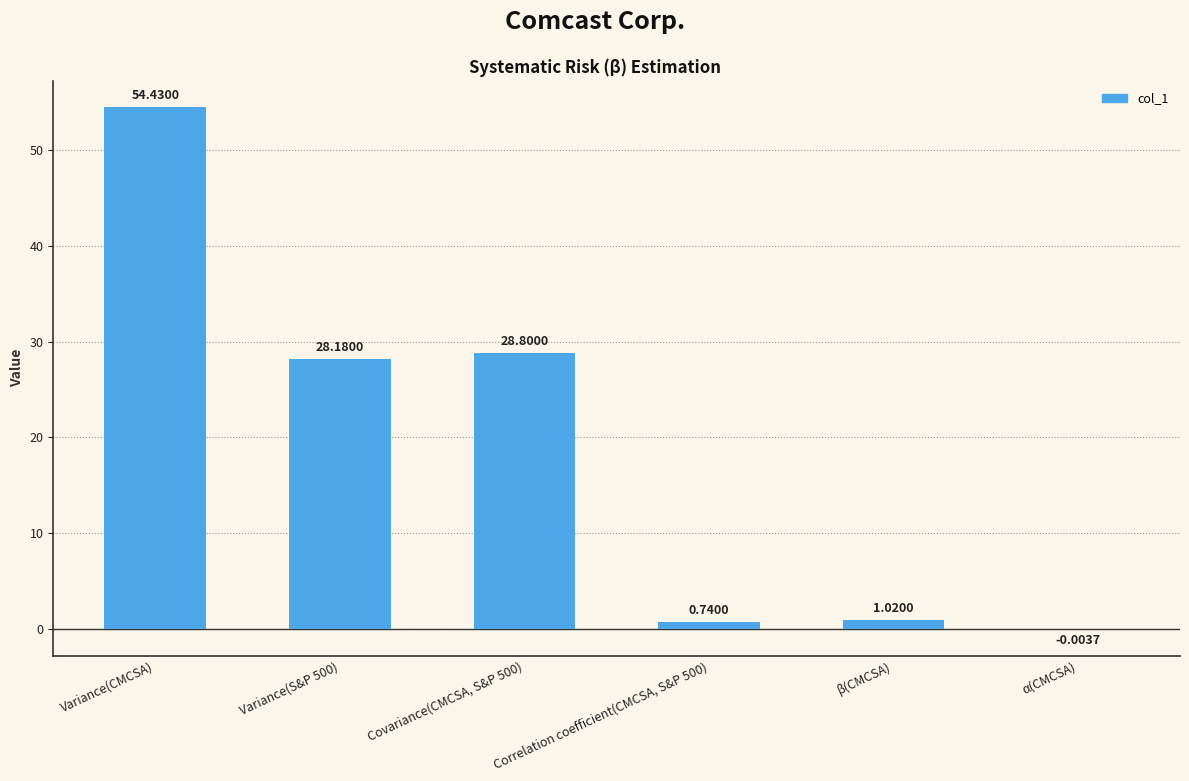

Between Covariance(CMCSA, S&P 500) and Variance(S&P 500), which is larger?

Covariance(CMCSA, S&P 500)